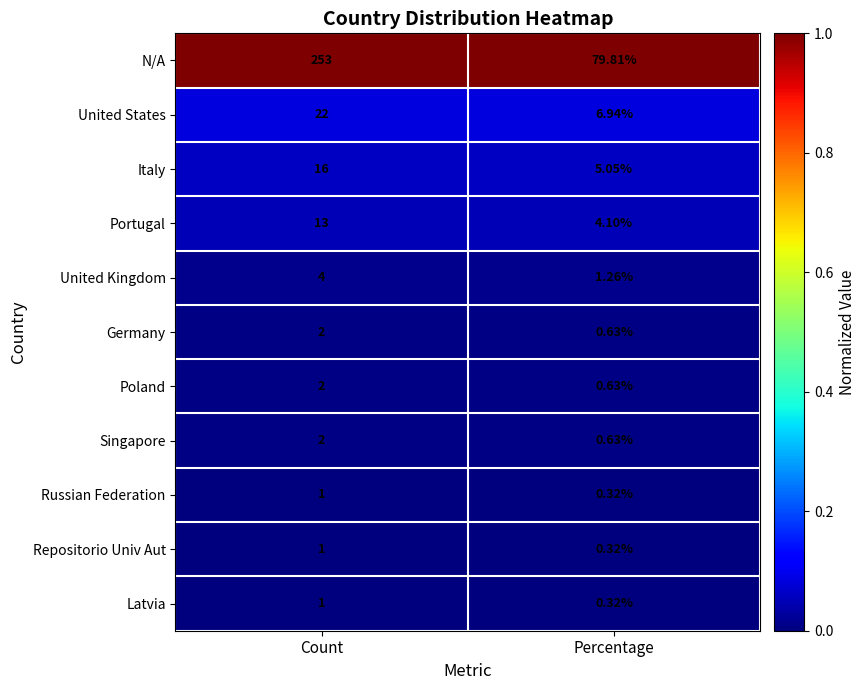

Which series has the largest total across all categories?

N/A